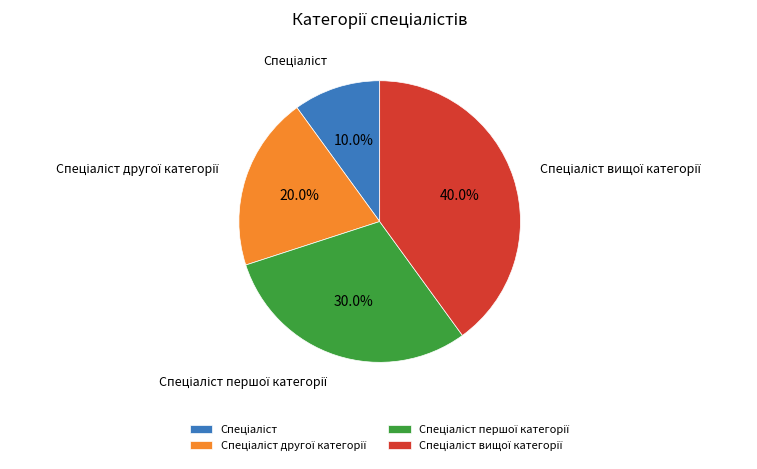

Does any single category account for the majority?

No